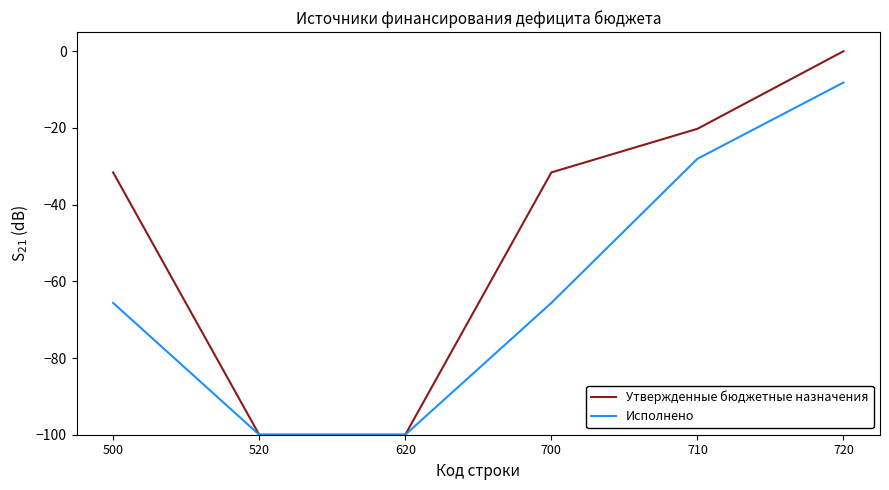

Reading left to right, extract all data points from this chart.

Утвержденные бюджетные назначения: -31.6	-100.0	-100.0	-31.6	-20.2	0.0
Исполнено: -65.6	-100.0	-100.0	-65.6	-28.0	-8.2